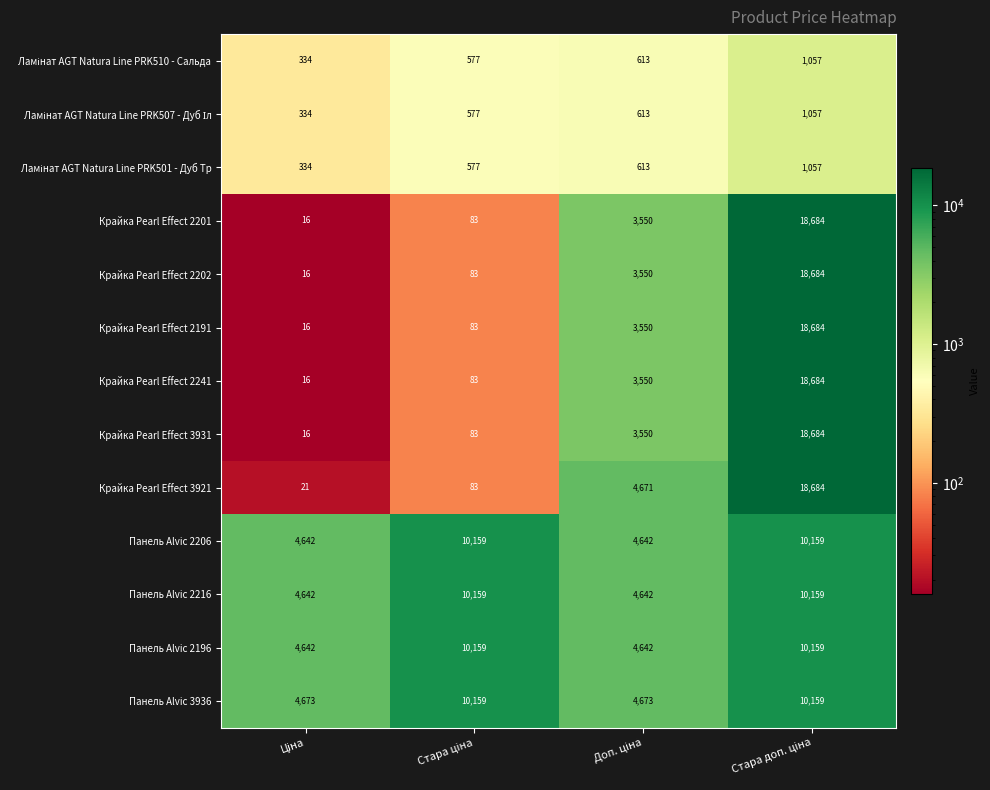

What is the sum of all Панель Alvic 2206 values?

29602